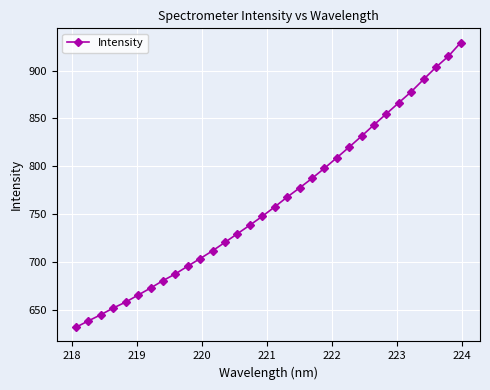

What is the sum of all values?

24414.4